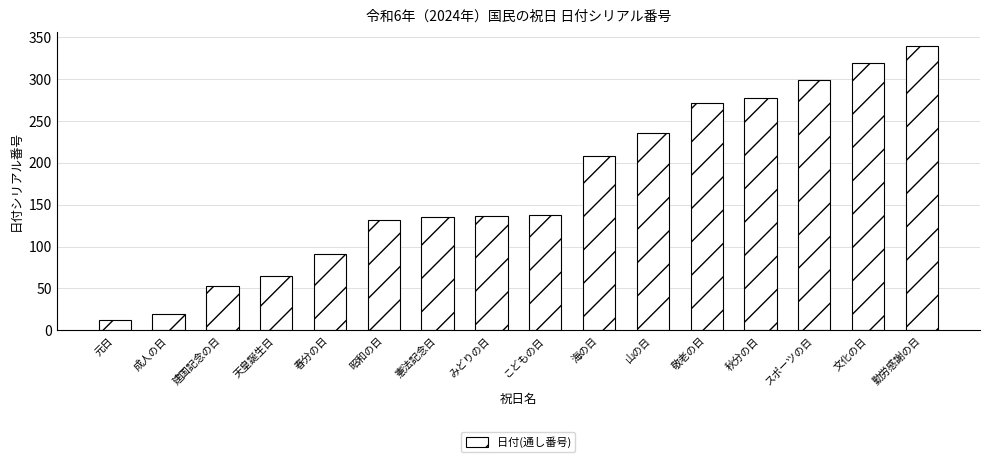

How many data points does each series have?

16